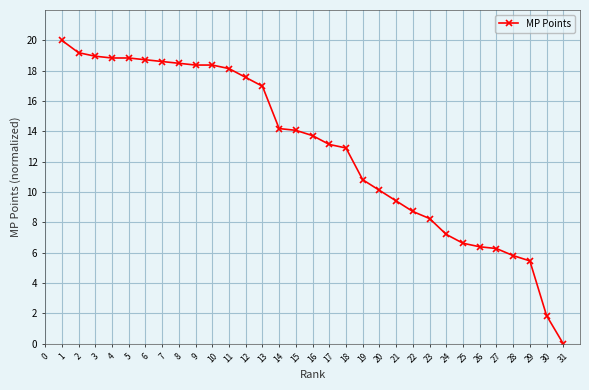

What is the average value?

12.8